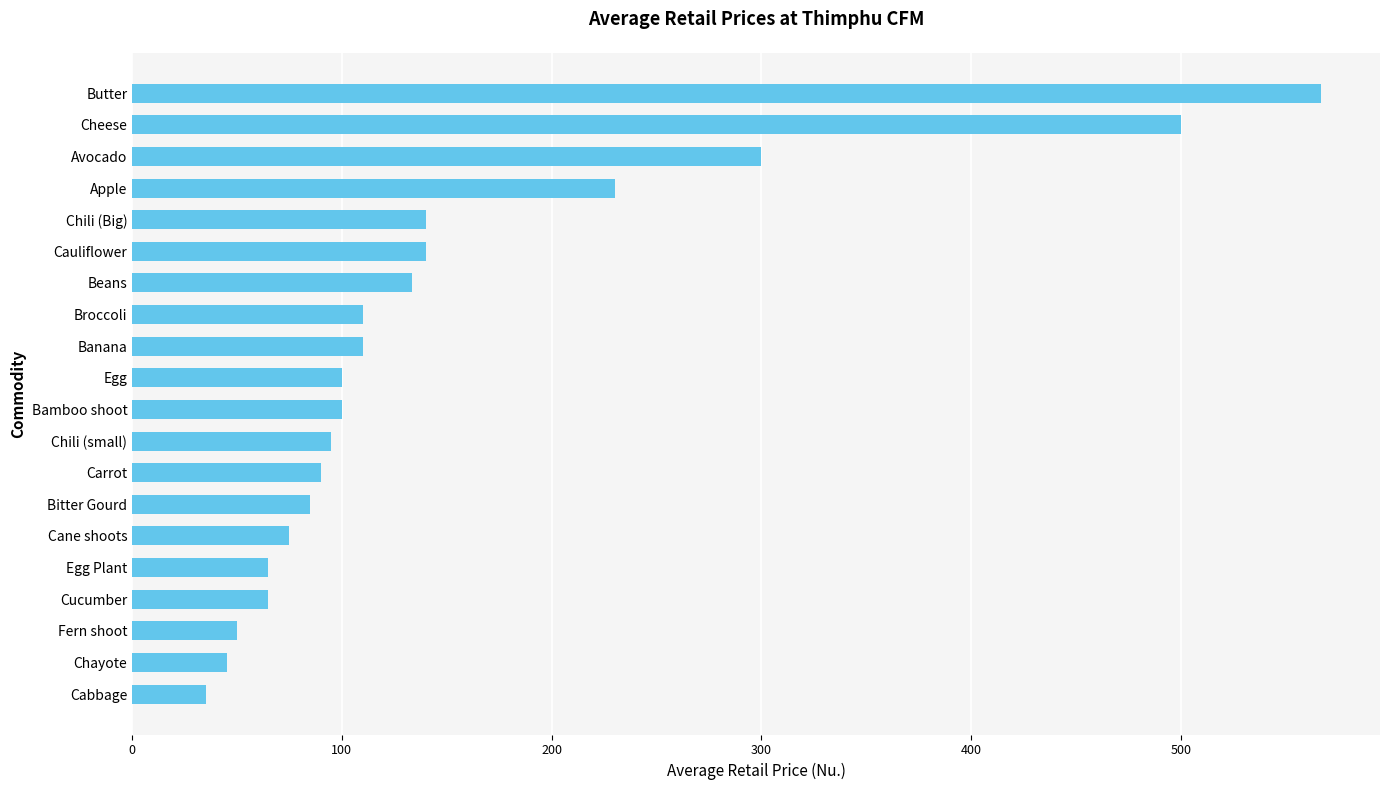

What is the maximum value shown in the chart?

566.7